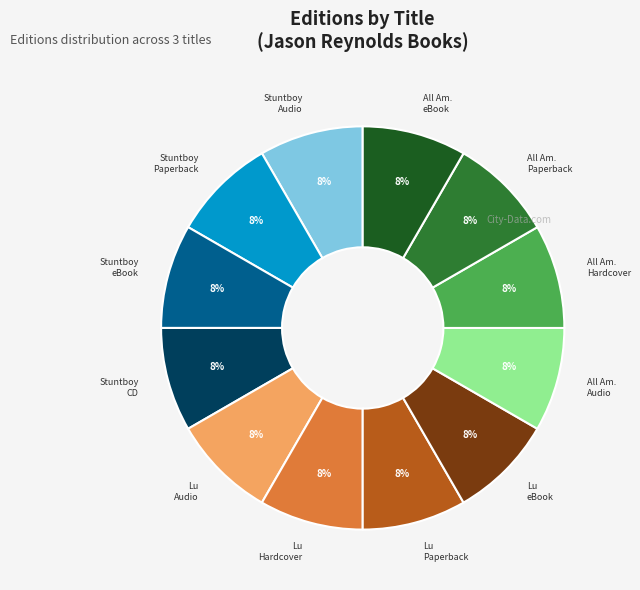

Count the number of slices in the pie.

12